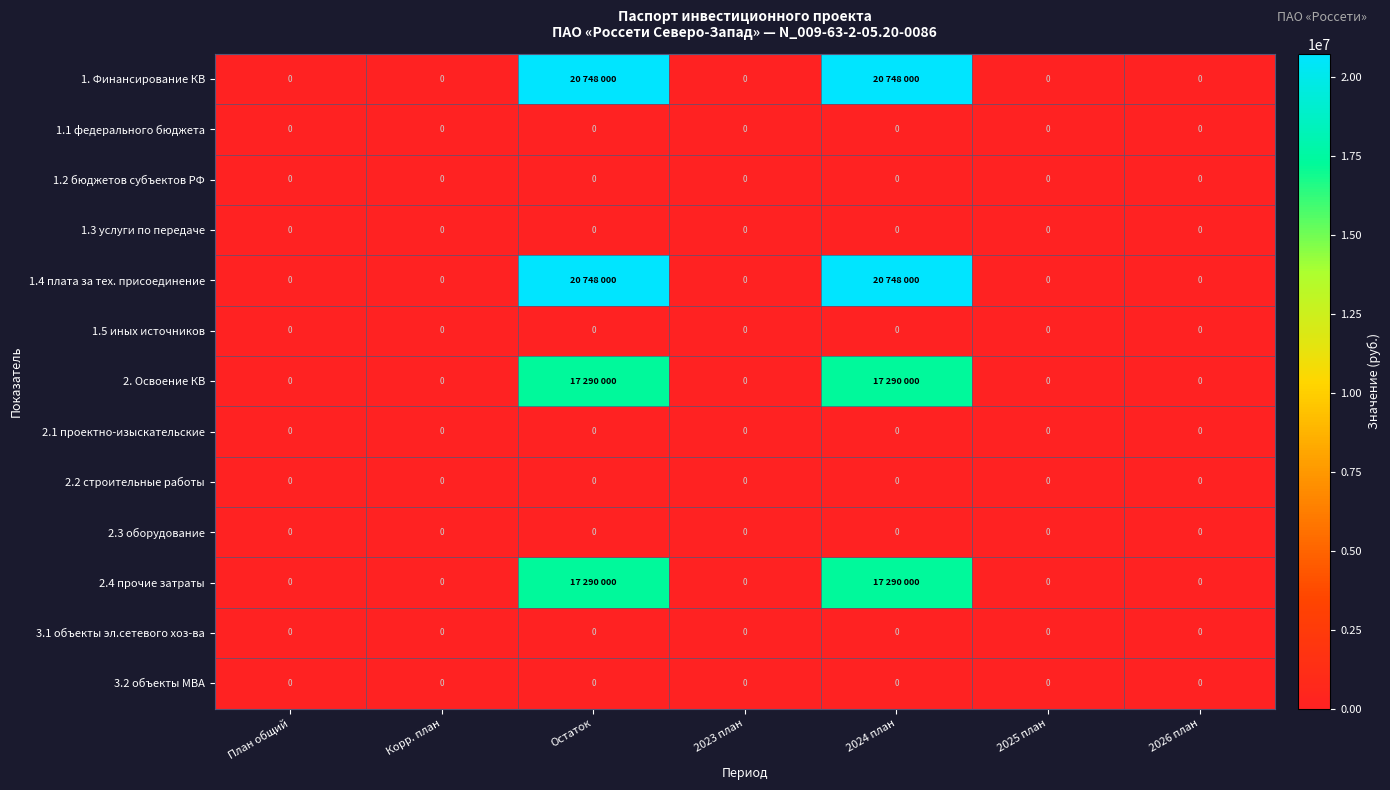

True or false: 2.1 проектно-изыскательские has a value of 0 at 2023 план.

True